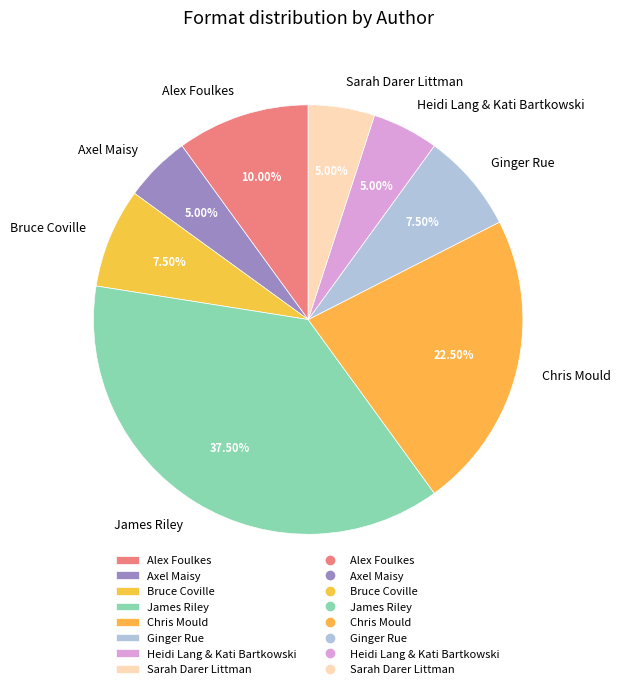

Which has a higher value, Chris Mould or James Riley?

James Riley